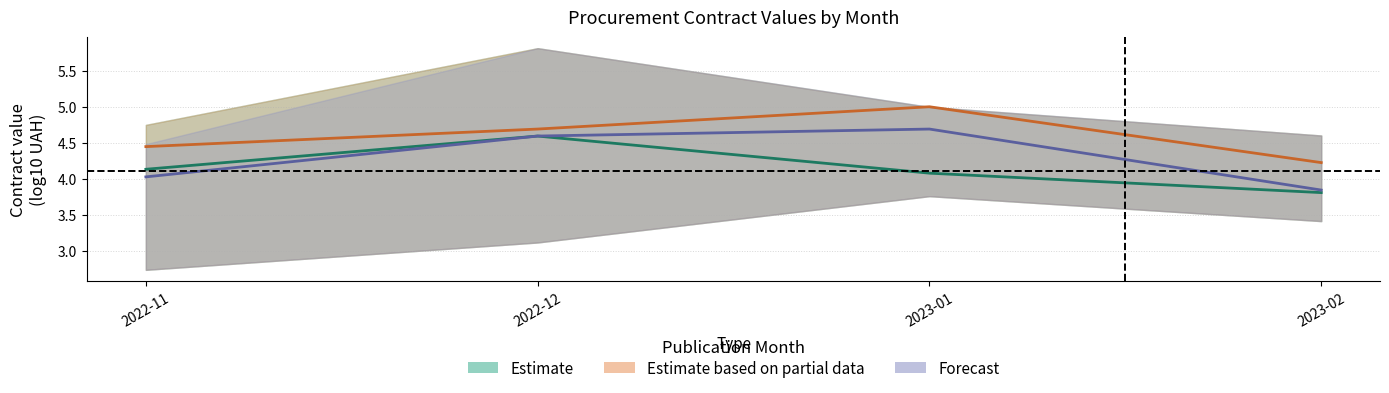

Reading right to left, what are all the values shown in this chart?

Estimate: 2023-02=3.8	2023-01=4.1	2022-12=4.6	2022-11=4.1
Estimate based on partial data: 2023-02=4.2	2023-01=5.0	2022-12=4.7	2022-11=4.4
Forecast: 2023-02=3.8	2023-01=4.7	2022-12=4.6	2022-11=4.0